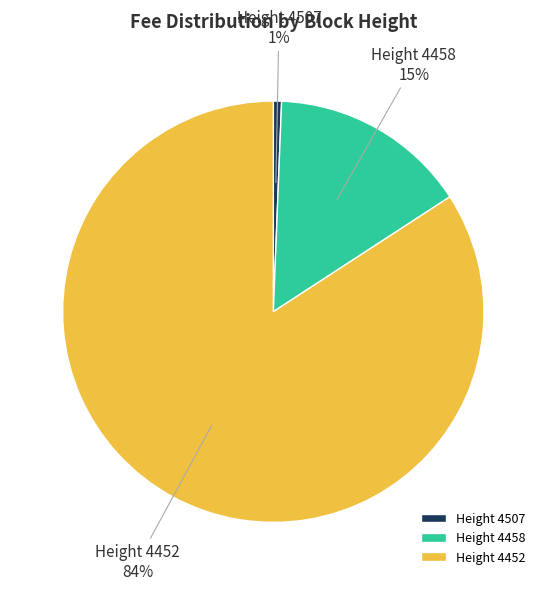

Which slice is the smallest?

Height 4507